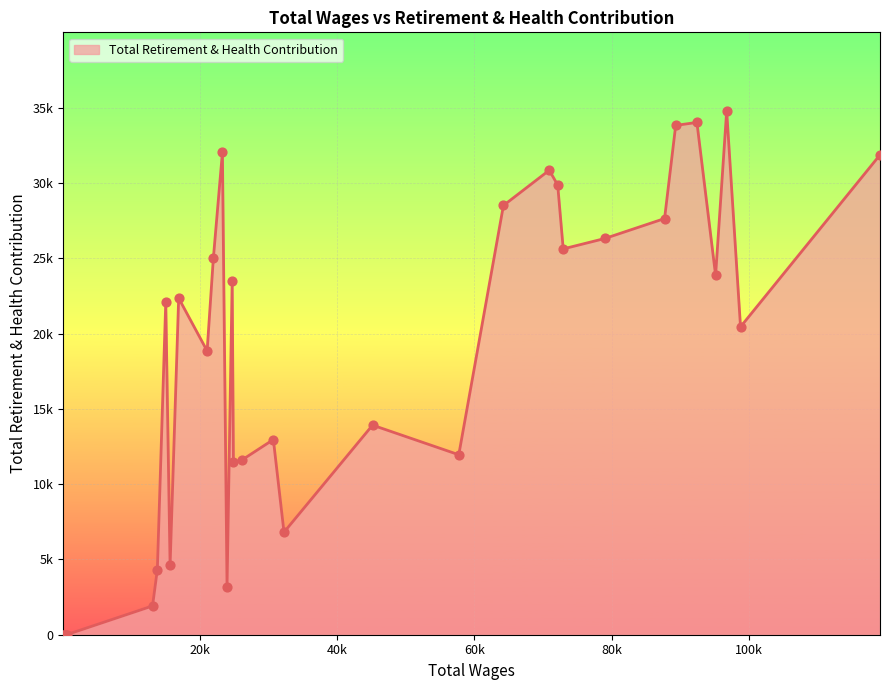

Is this an area chart (filled region under the line)?

Yes